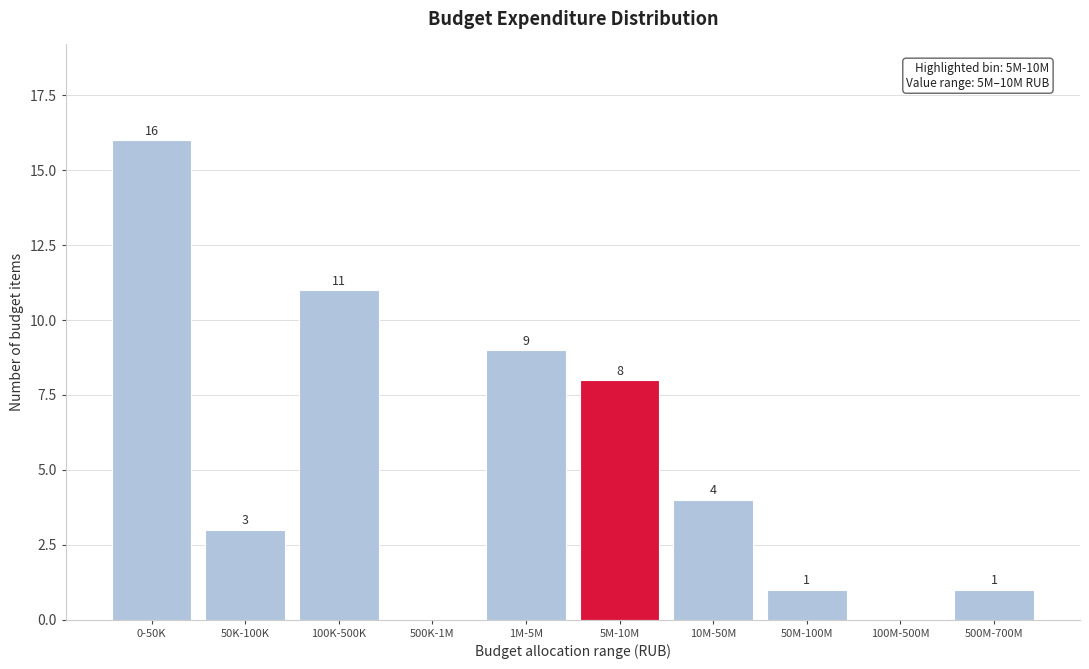

Reading left to right, extract all data points from this chart.

0-50K=16	50K-100K=3	100K-500K=11	500K-1M=0	1M-5M=9	5M-10M=8	10M-50M=4	50M-100M=1	100M-500M=0	500M-700M=1